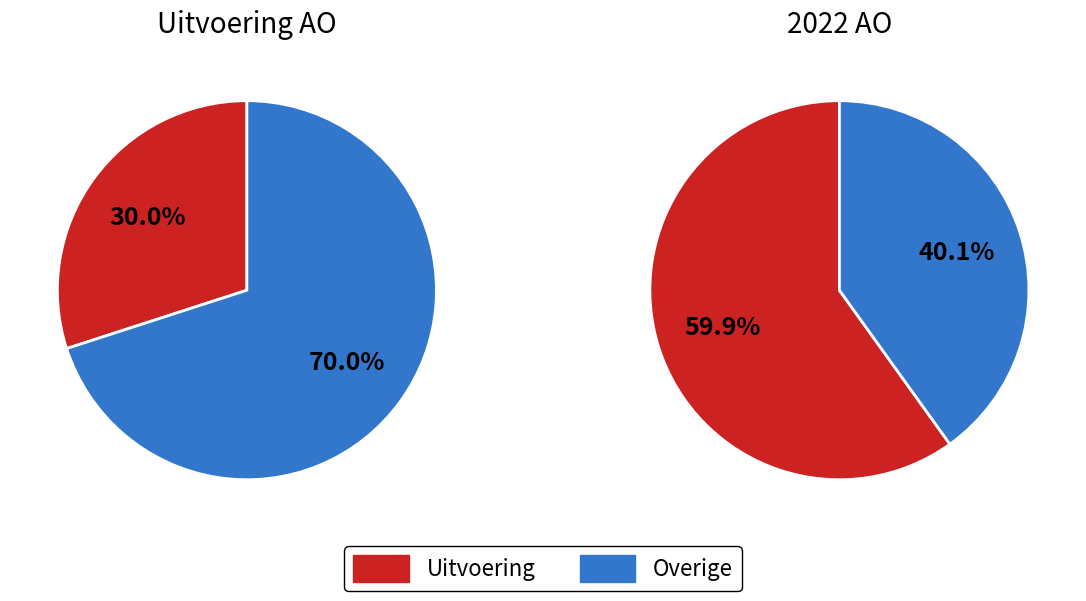

The 0 slice represents 30% of the pie. True or false?

False